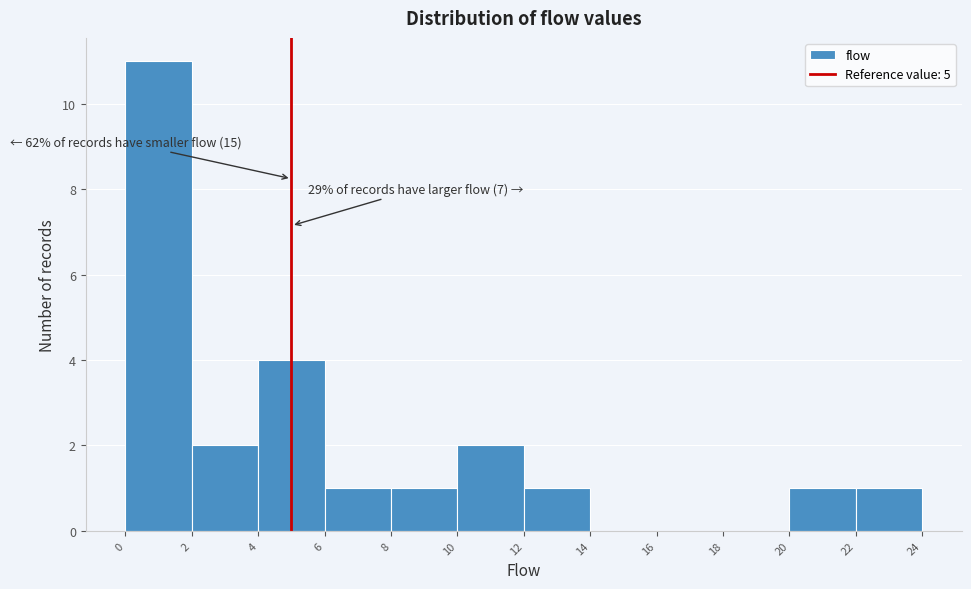

Which range on the x-axis has the tallest bar?

0 to 2